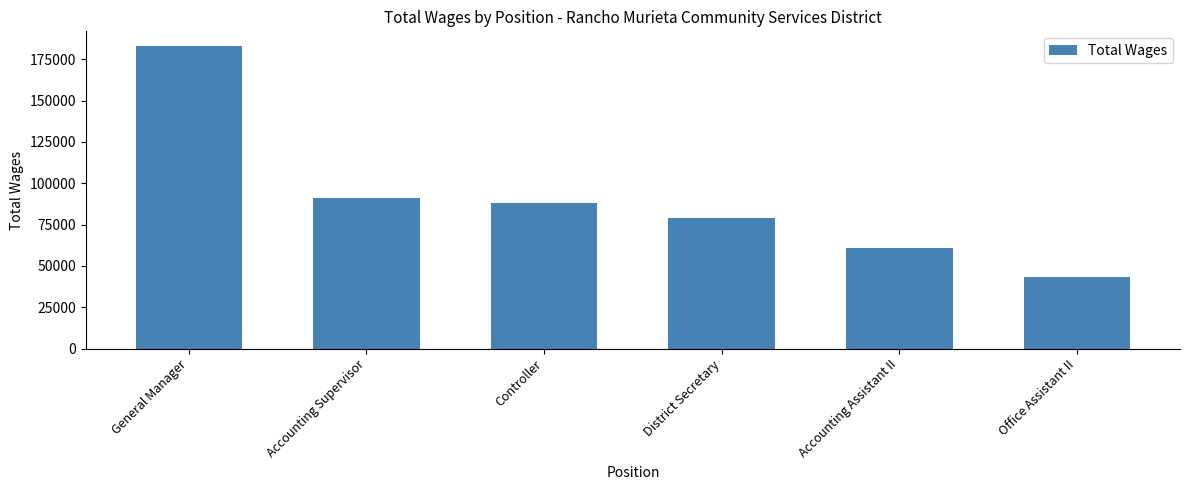

What is the sum of the values at Controller and District Secretary?

167265